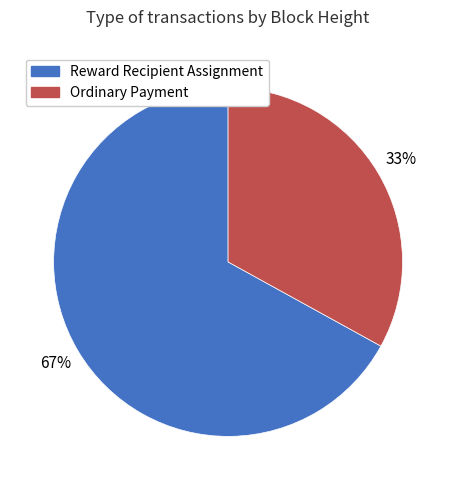

To the nearest percent, what is the difference between the largest and smallest slice percentages?

34%